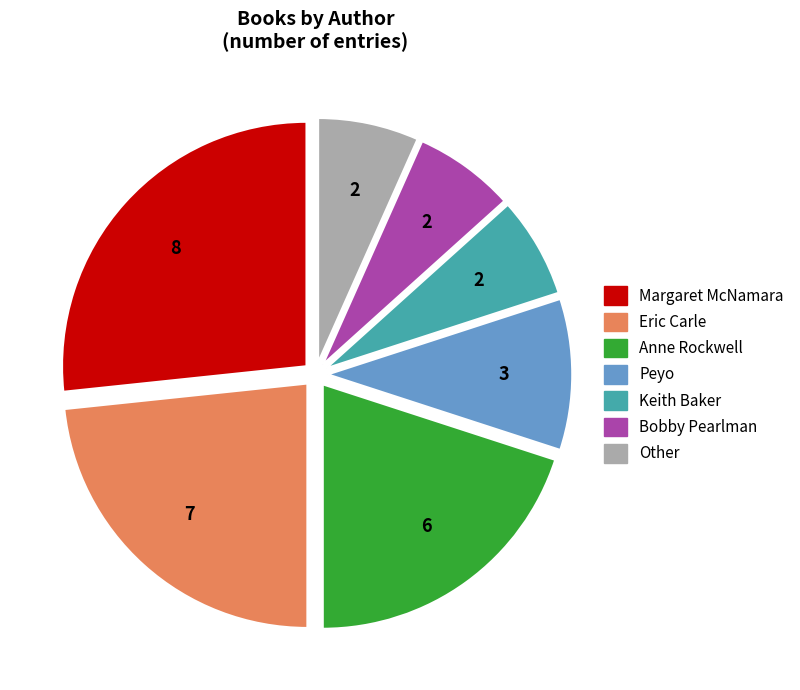

Do Eric Carle and Anne Rockwell together represent more than half of the pie?

No